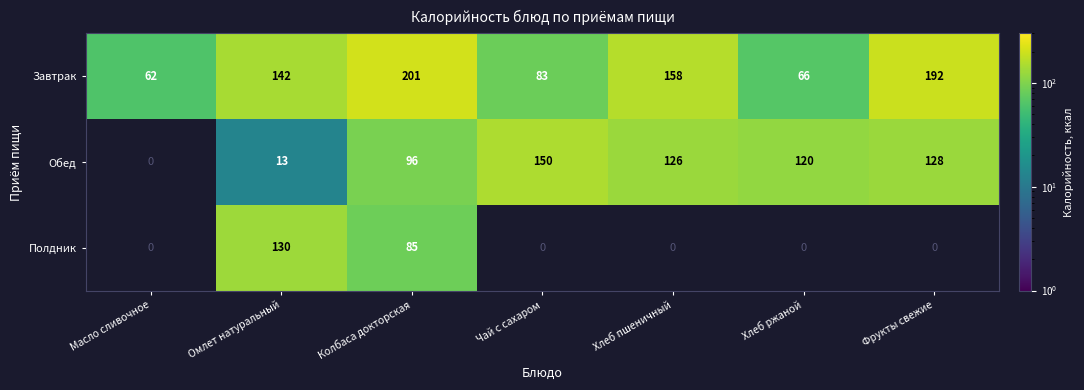

Is it true that Обед equals 5.0 at Омлет натуральный?

False